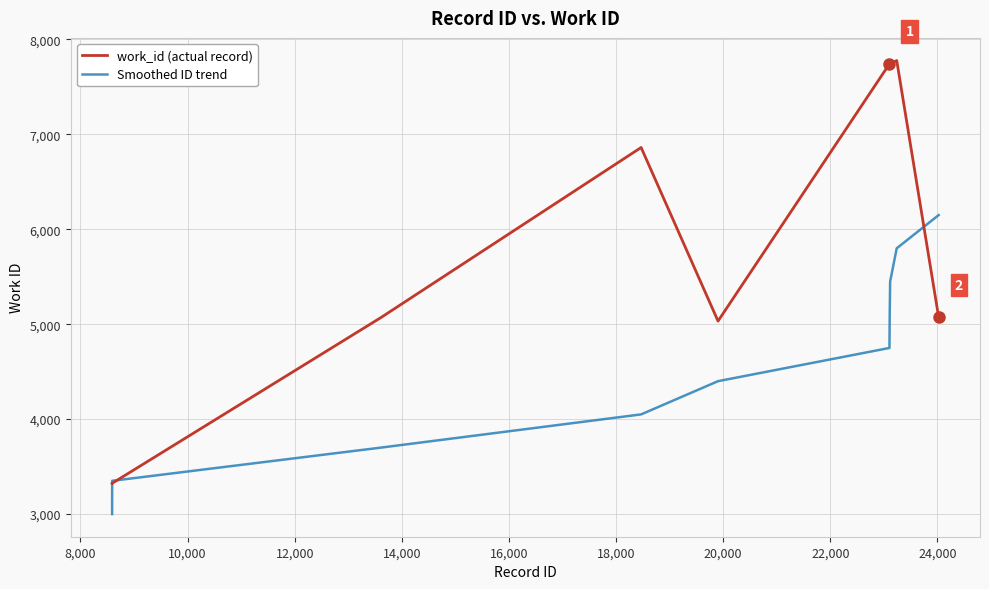

What is the maximum value shown in the chart?

7778